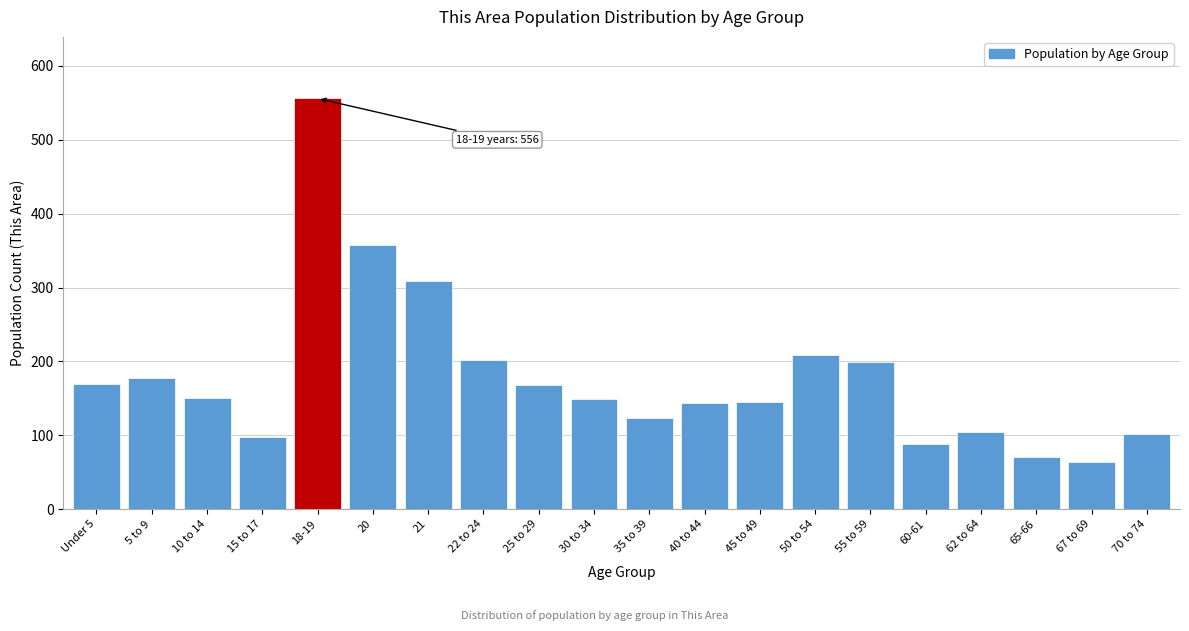

What is the change in value from 21 to 35 to 39?

-185